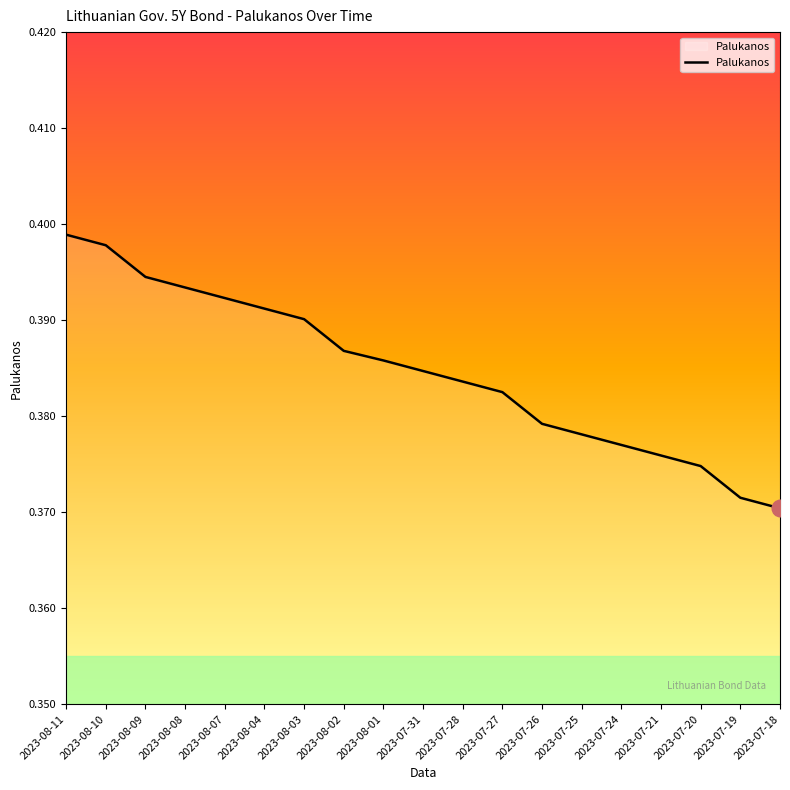

What position from the left is 2023-07-25?

14